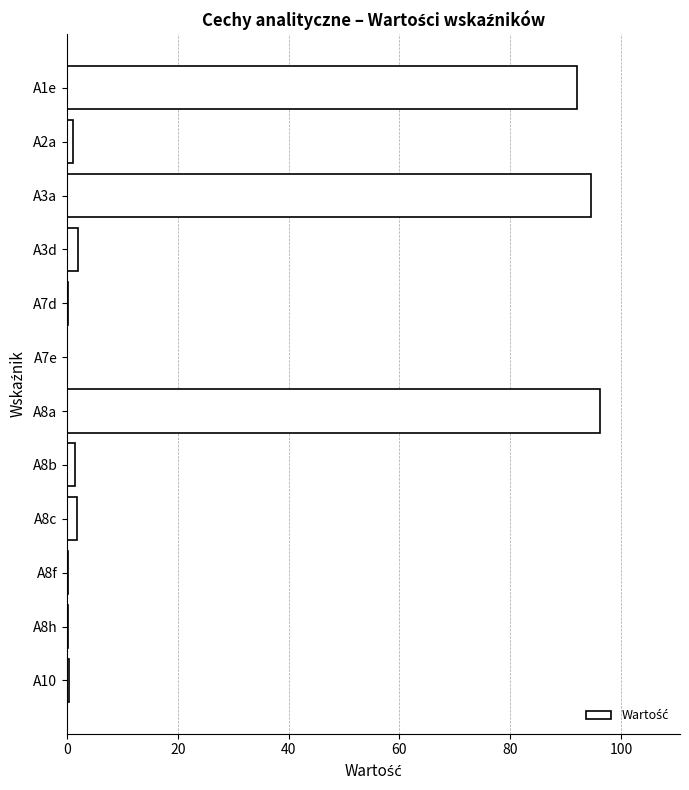

The chart shows a value of 0.3 at A10. True or false?

True